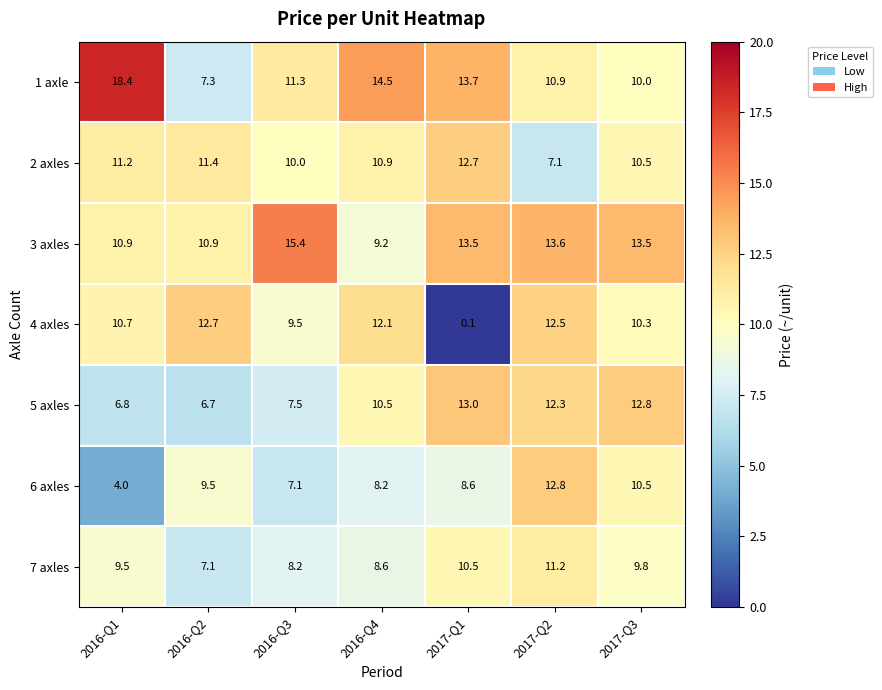

How many values in the 4 axles series are below 10?

2